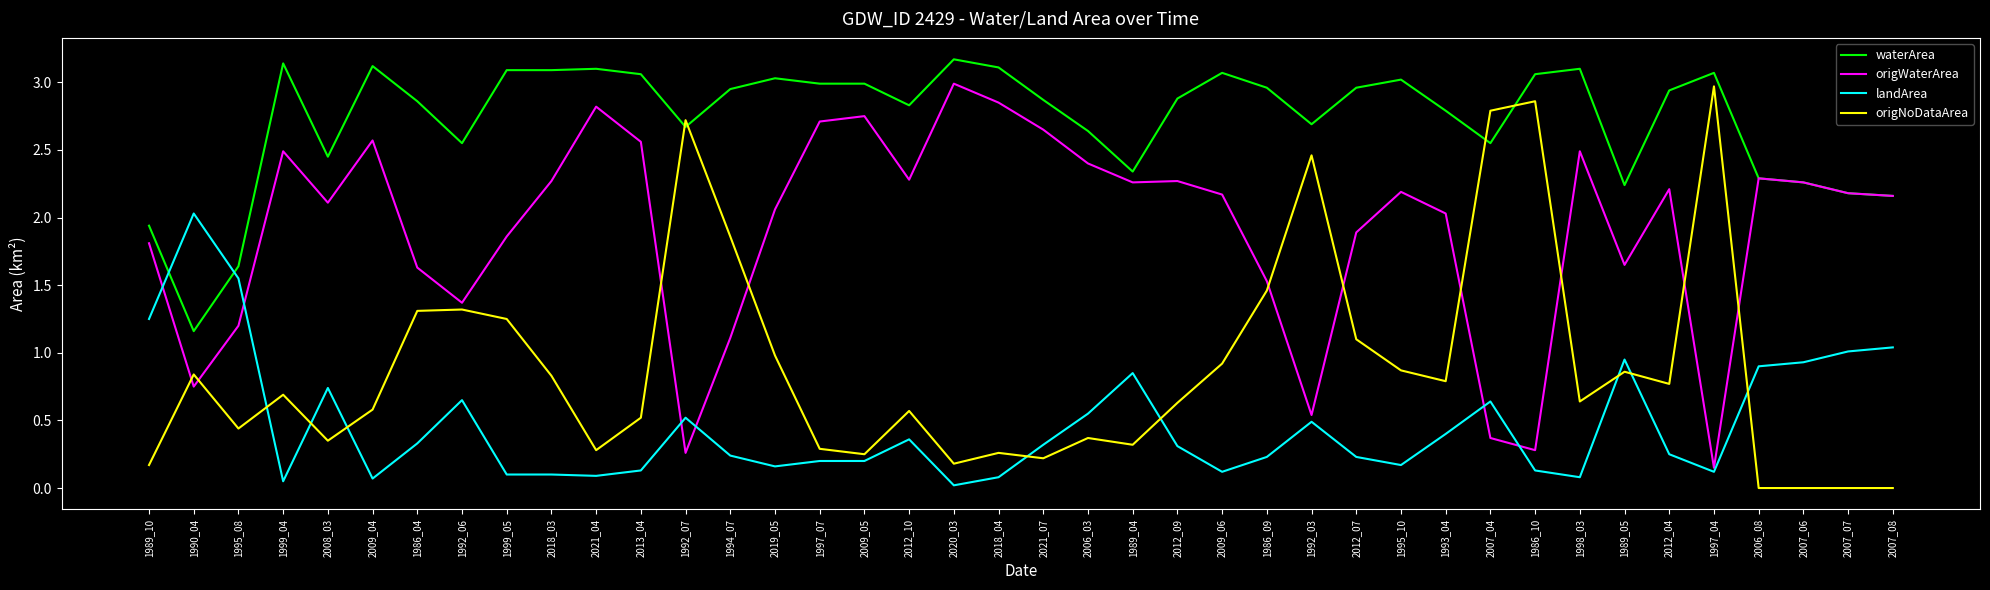

Is the value of origNoDataArea at 2007_08 greater than the value of waterArea at 1986_10?

No